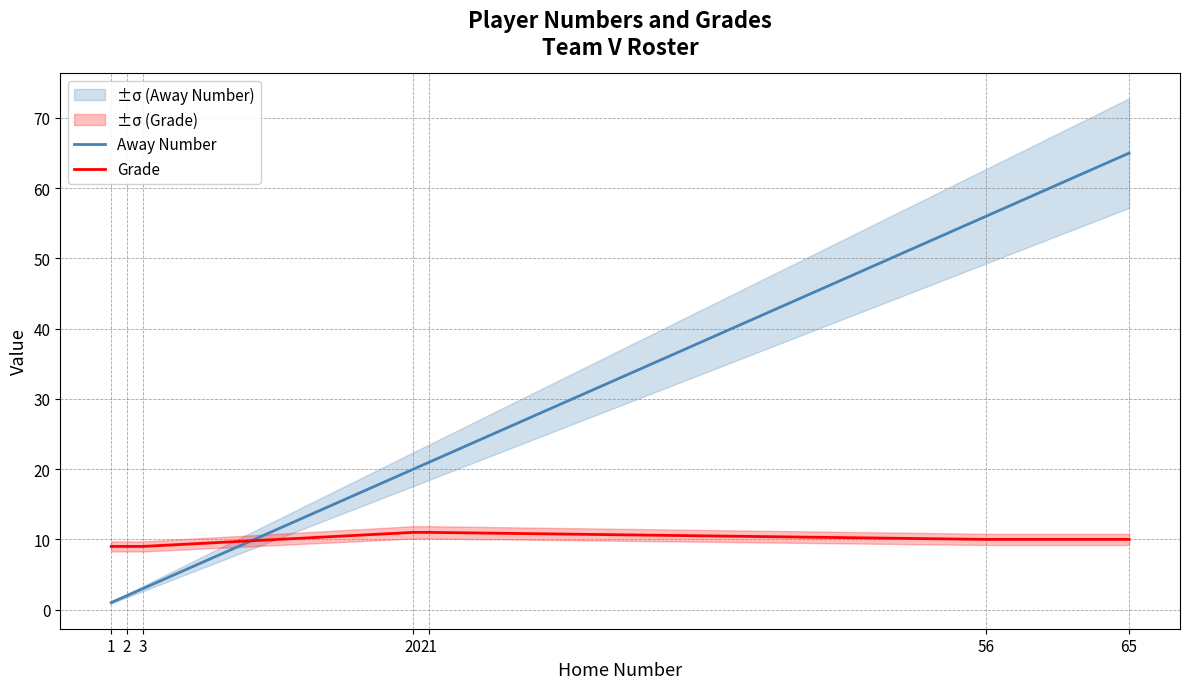

How many intersections are there between Grade and Away Number?

1